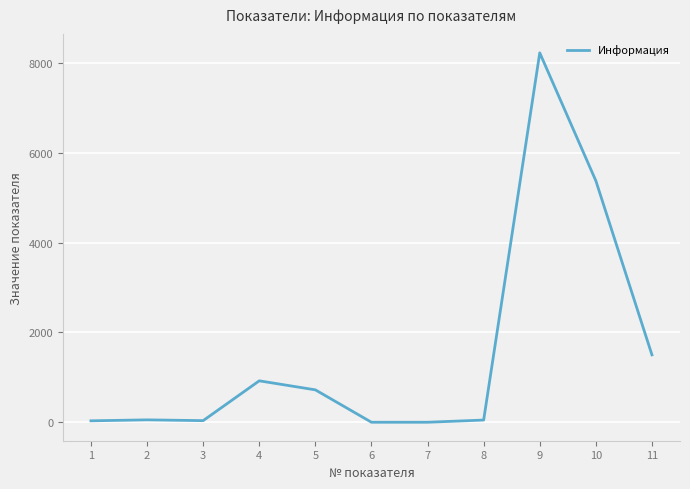

The value at 5 is 1121.2. True or false?

False